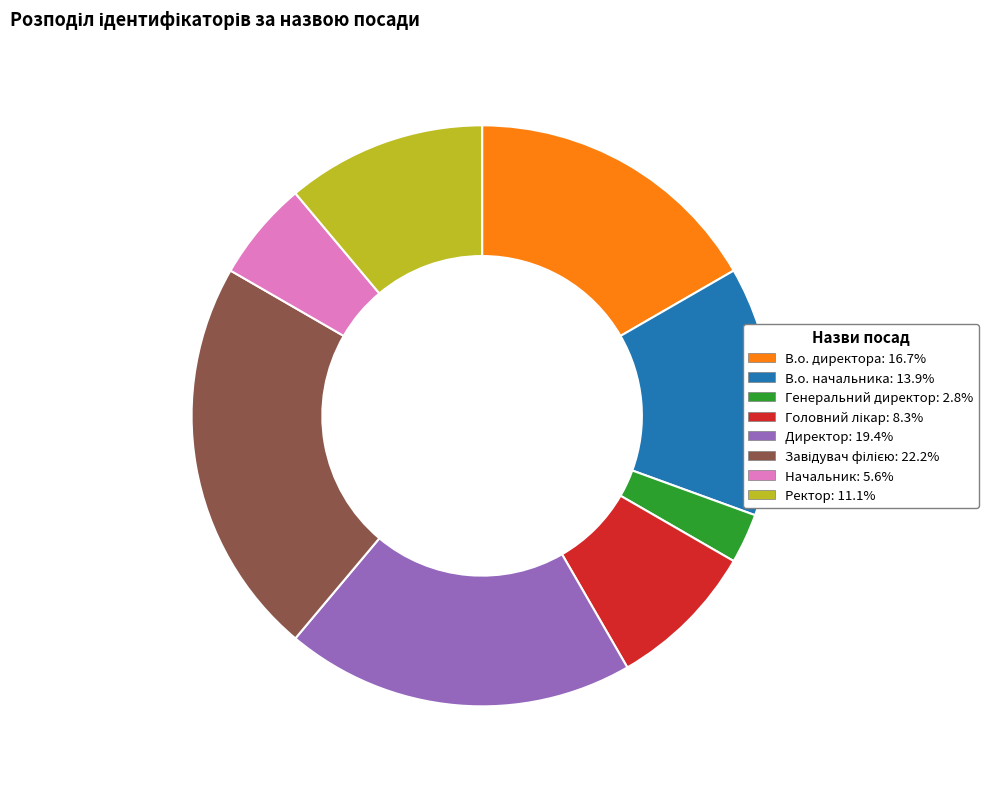

True or false: Ректор accounts for 2% of the total.

False